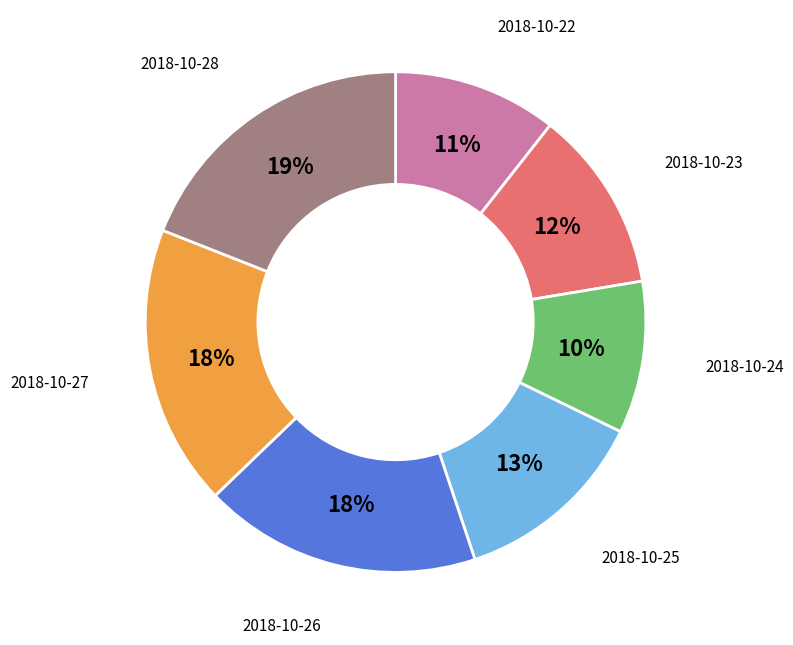

Which slice is the smallest?

2018-10-24